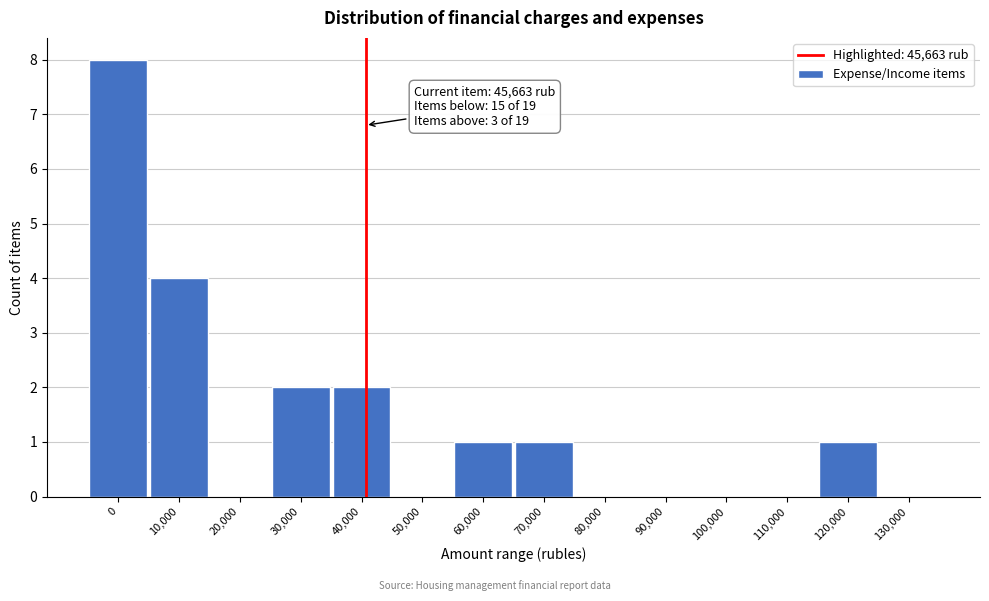

Reading left to right, transcribe all the data shown in this chart.

0=8	10,000=4	20,000=0	30,000=2	40,000=2	50,000=0	60,000=1	70,000=1	80,000=0	90,000=0	100,000=0	110,000=0	120,000=1	130,000=0